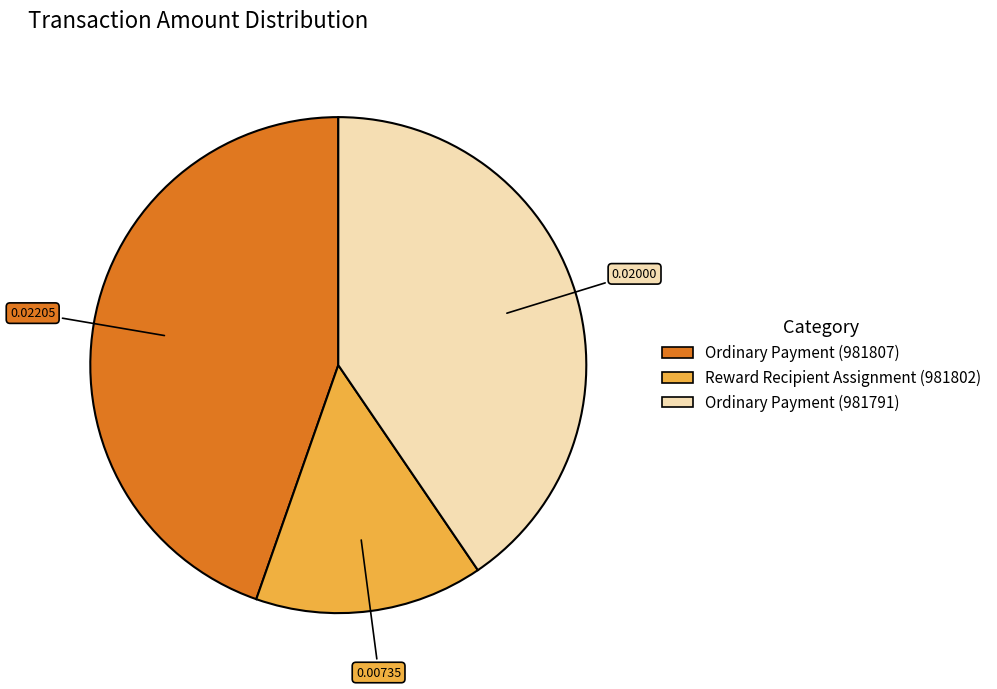

Count the number of slices in the pie.

3